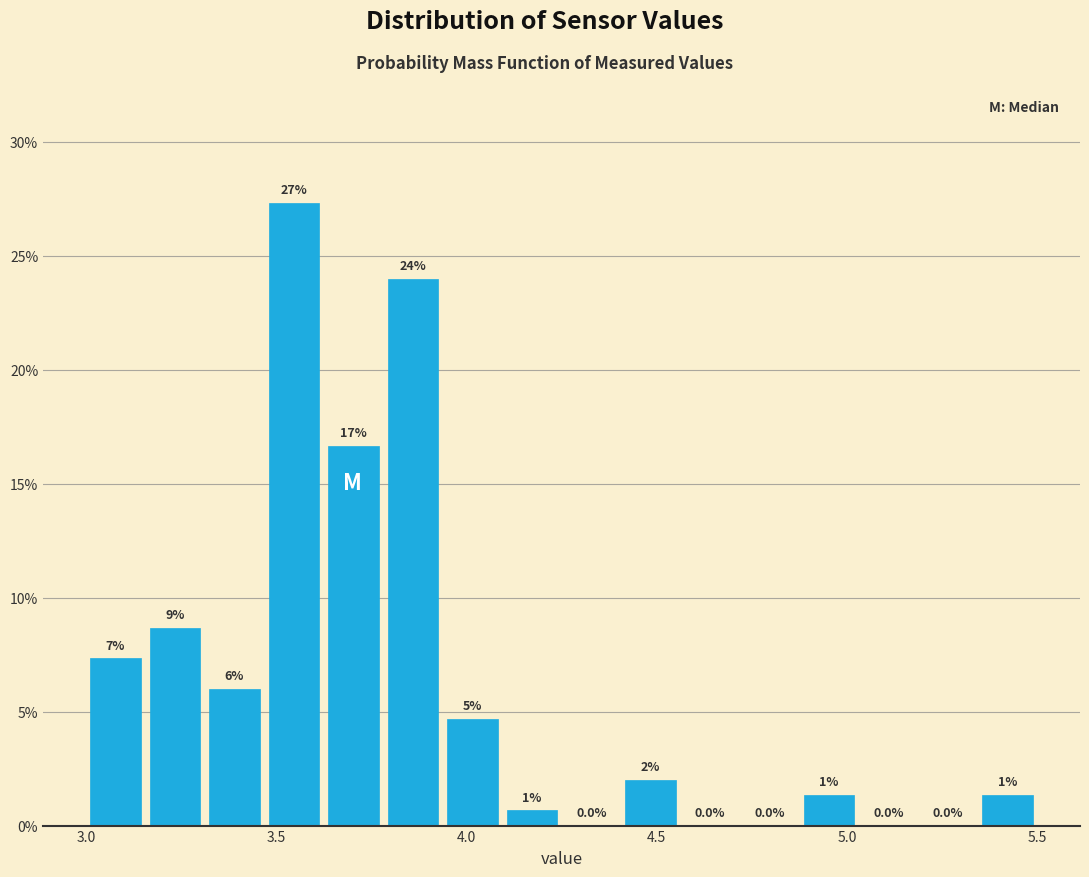

Around what value on the x-axis is the tallest bar? Give the approximate position of its centre, as read against the axis.

3.55